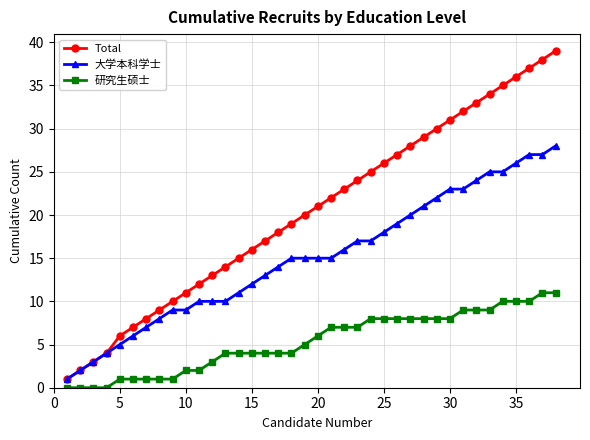

What is the average value of the Total series?

20